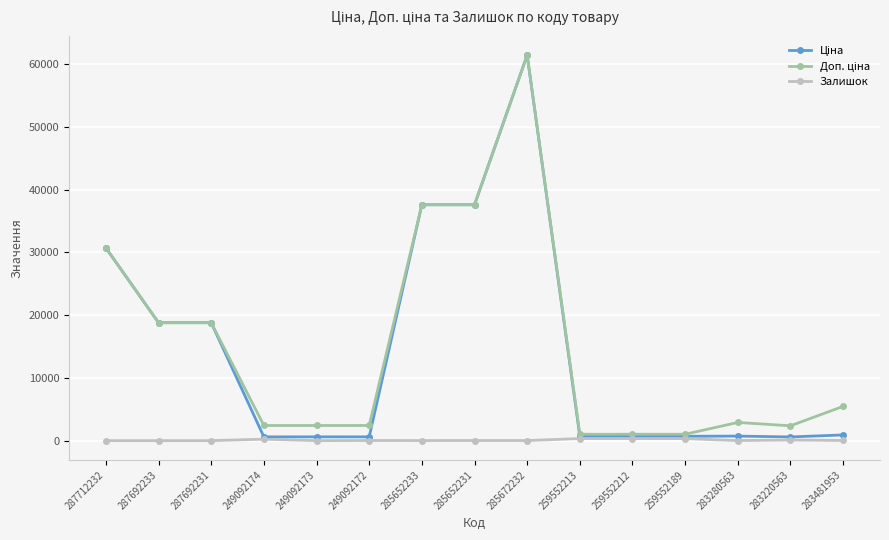

The Залишок series shows 22.0 at 285652231. True or false?

True